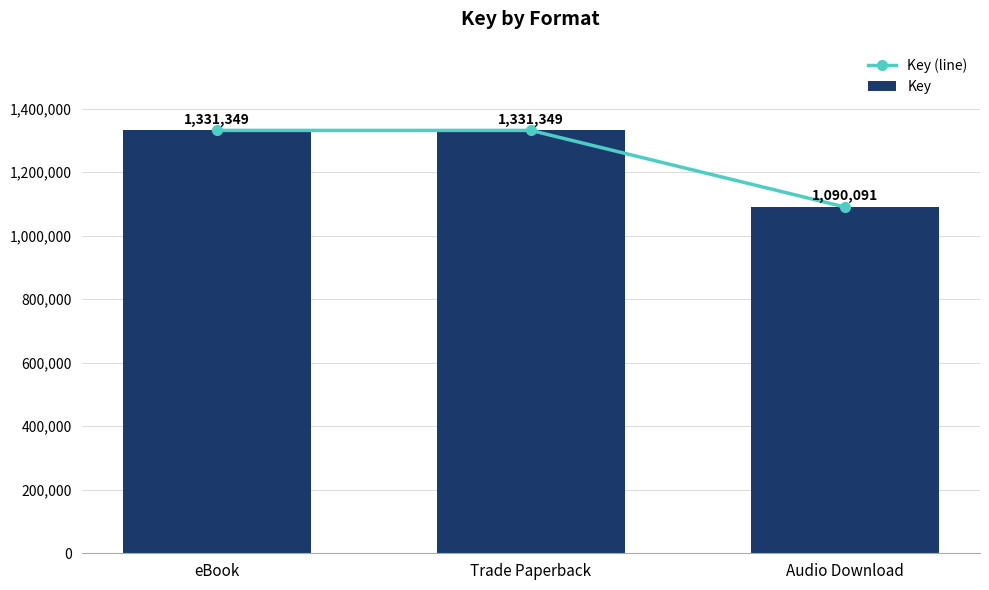

The Key (line) series shows 336231 at Audio Download. True or false?

False